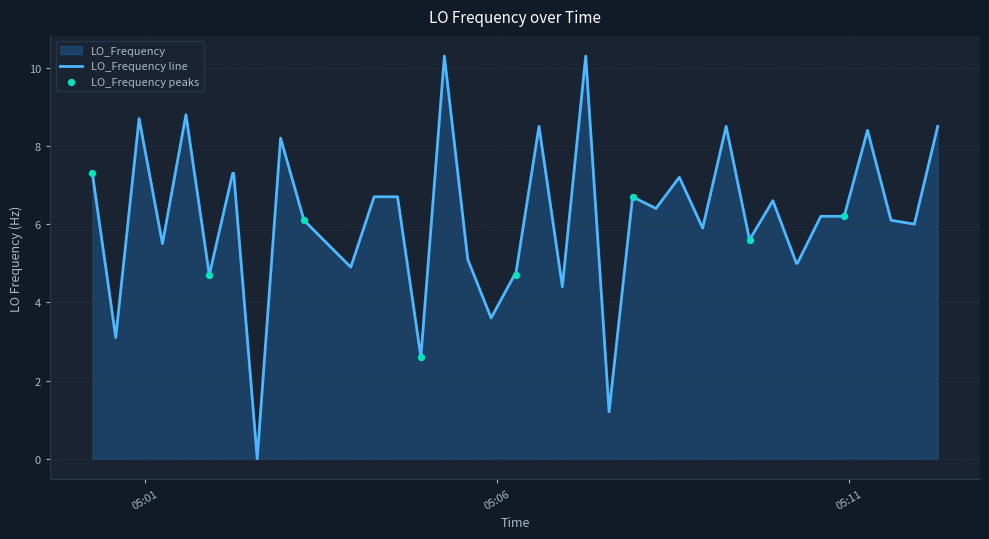

What is the difference between the maximum and minimum values?

10.3